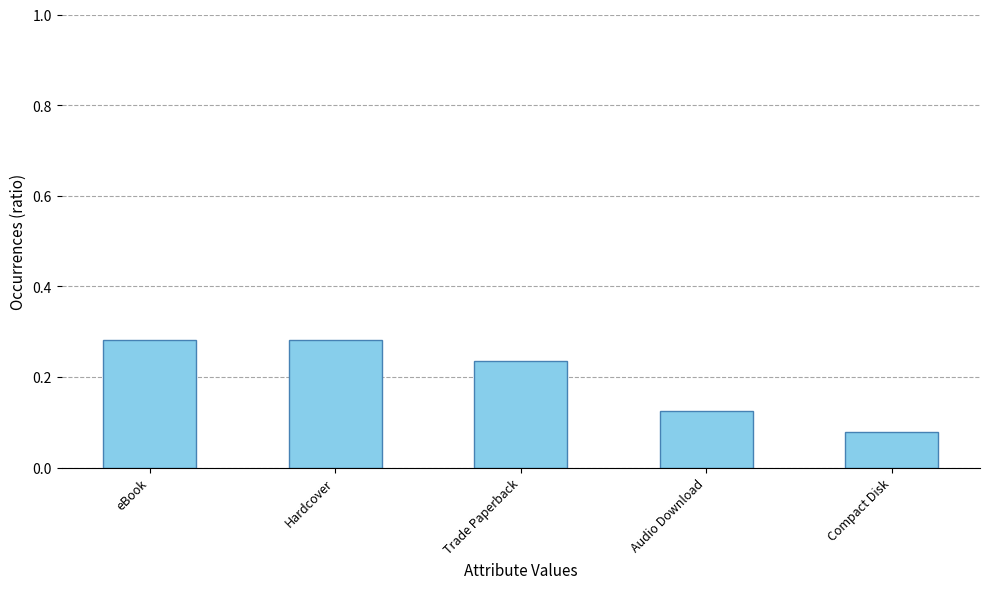

Which label corresponds to the smallest value in the chart?

Compact Disk